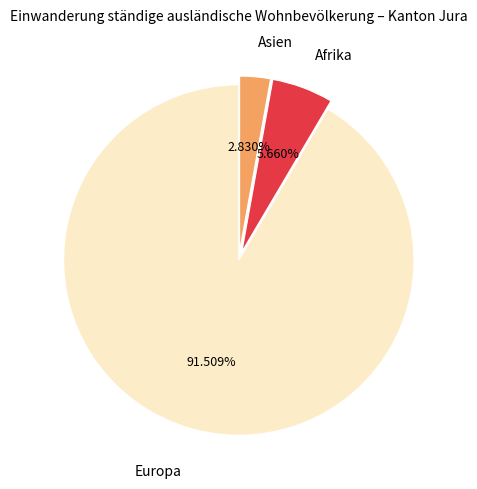

How many slices are in this pie chart?

3